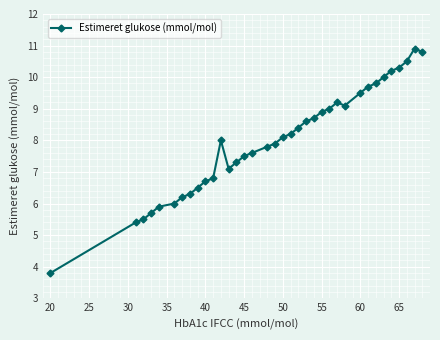

What is the sum of all values?

287.9